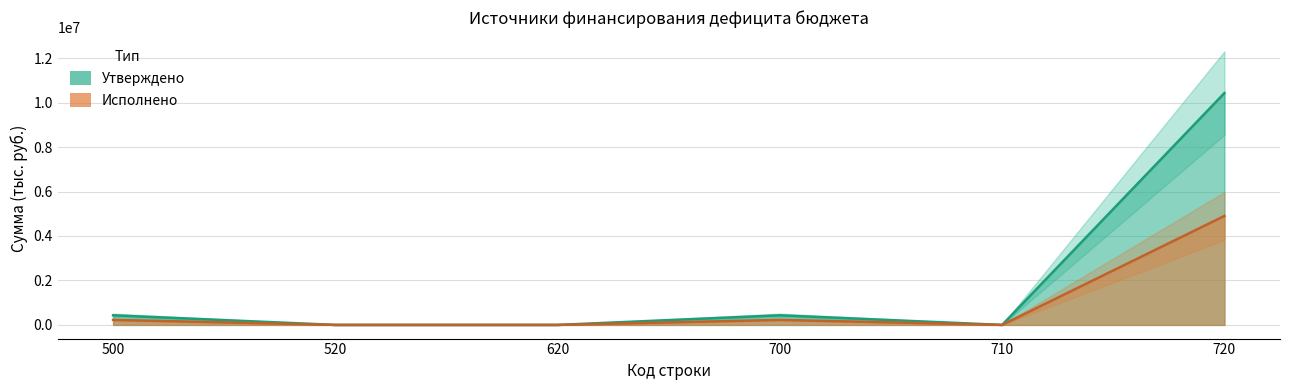

Does the chart have visible grid lines?

Yes